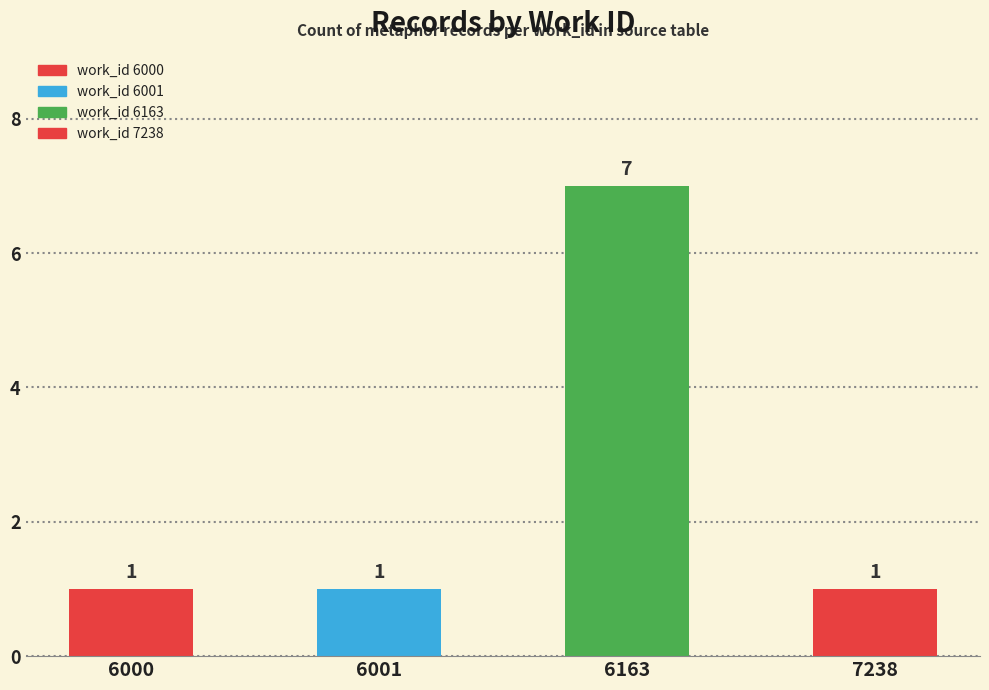

What value does the data have at 6001?

1